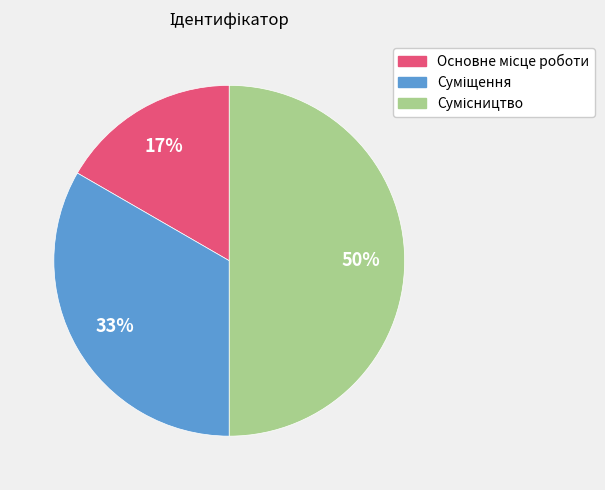

To the nearest percent, what is the difference between the largest and smallest slice percentages?

33%